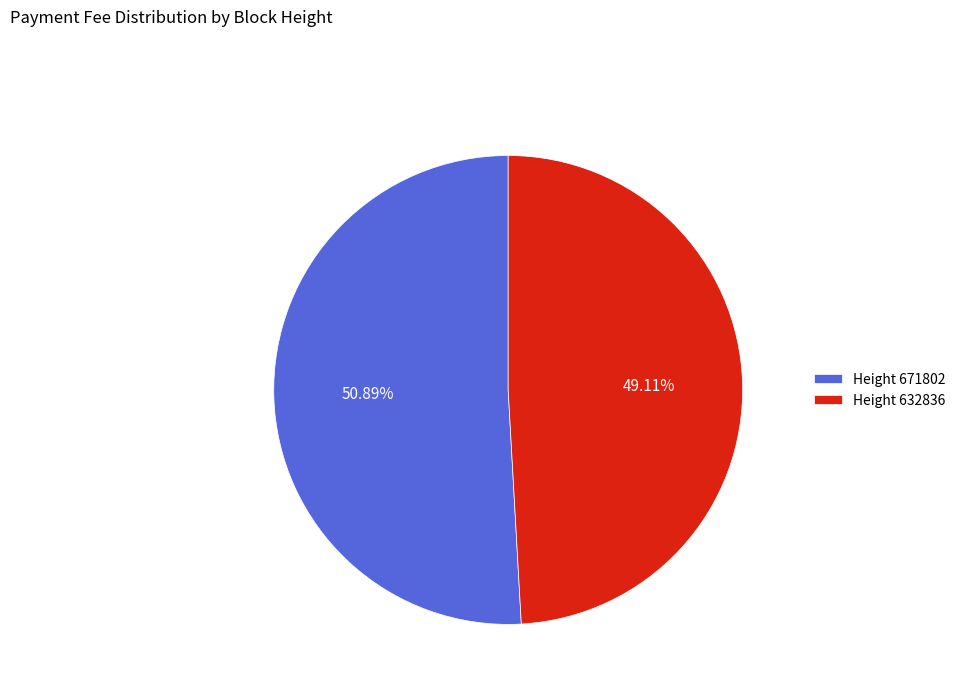

Which has a higher value, Height 671802 or Height 632836?

Height 671802